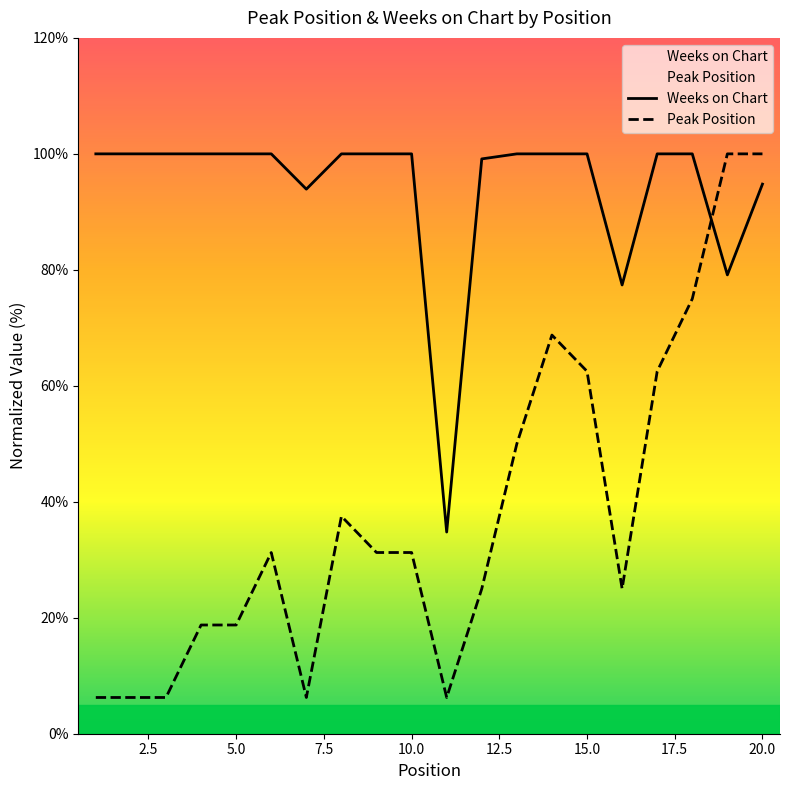

List the series in order of their overall mean, highest first.

Weeks on Chart, Peak Position